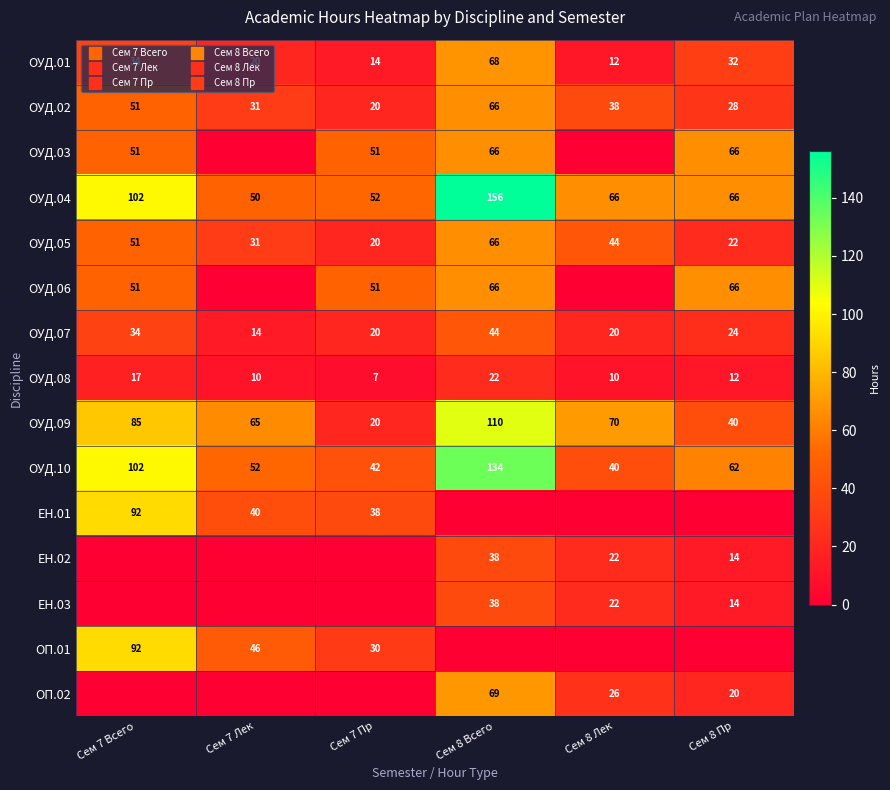

What is the difference between the second highest and second lowest values in the ОУД.09 series?

45